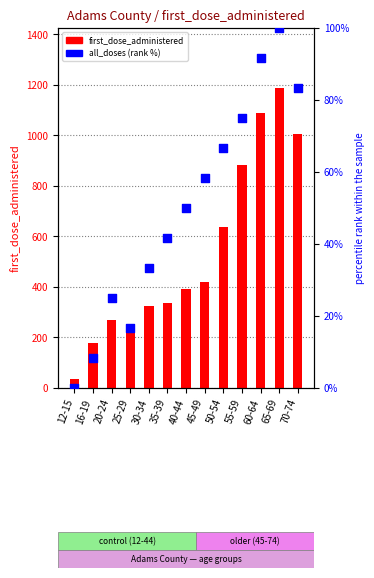

Which series has the largest Y range (max minus min)?

first_dose_administered